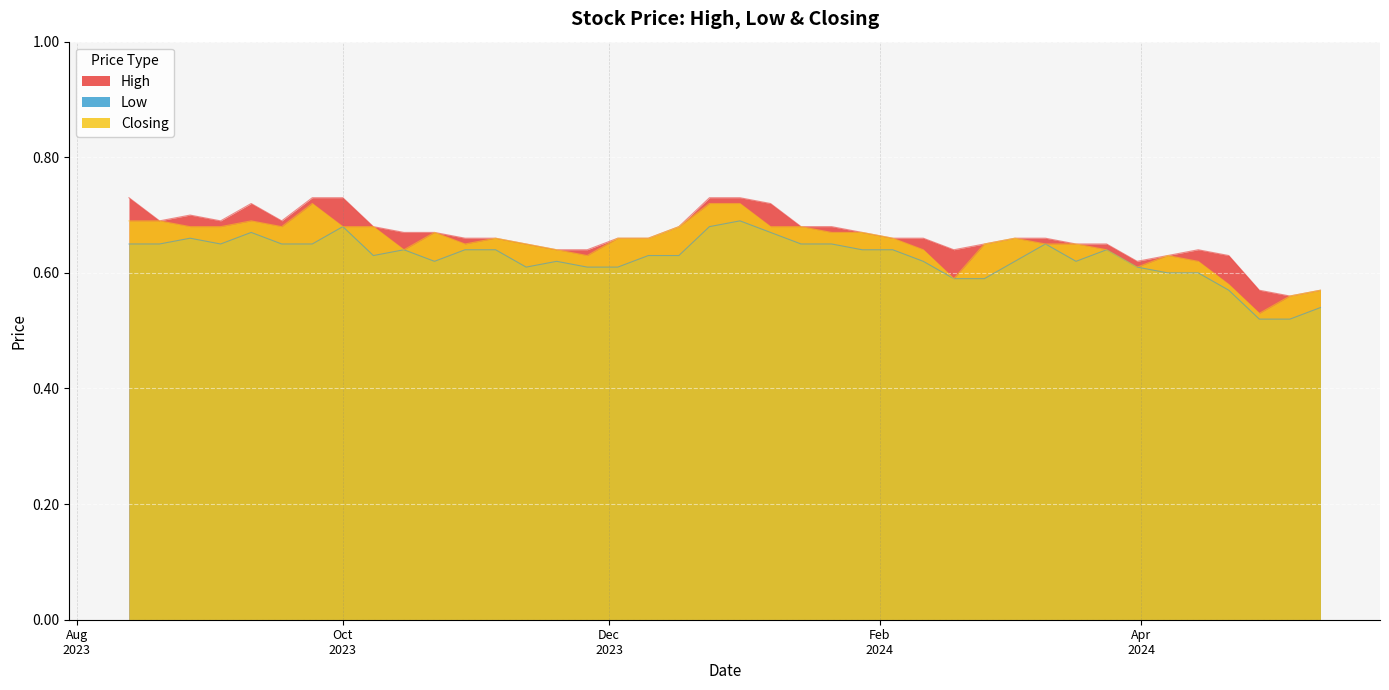

Rank the series by their average value, from lowest to highest.

Low, Closing, High